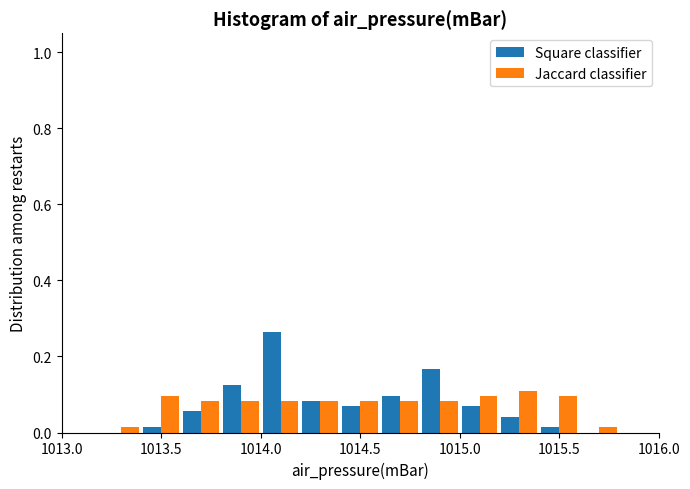

In the Square classifier series, which range on the x-axis has the tallest bar?

1014.0 to 1014.2